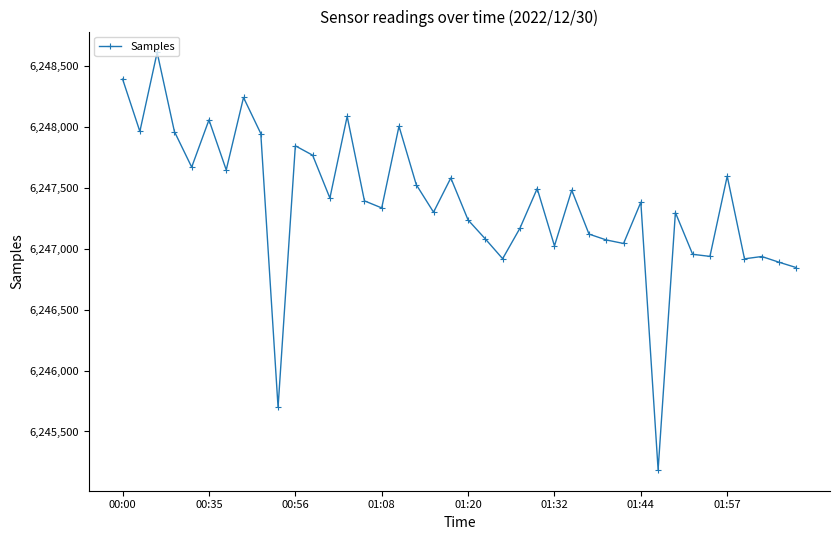

What is the average value?

6247376